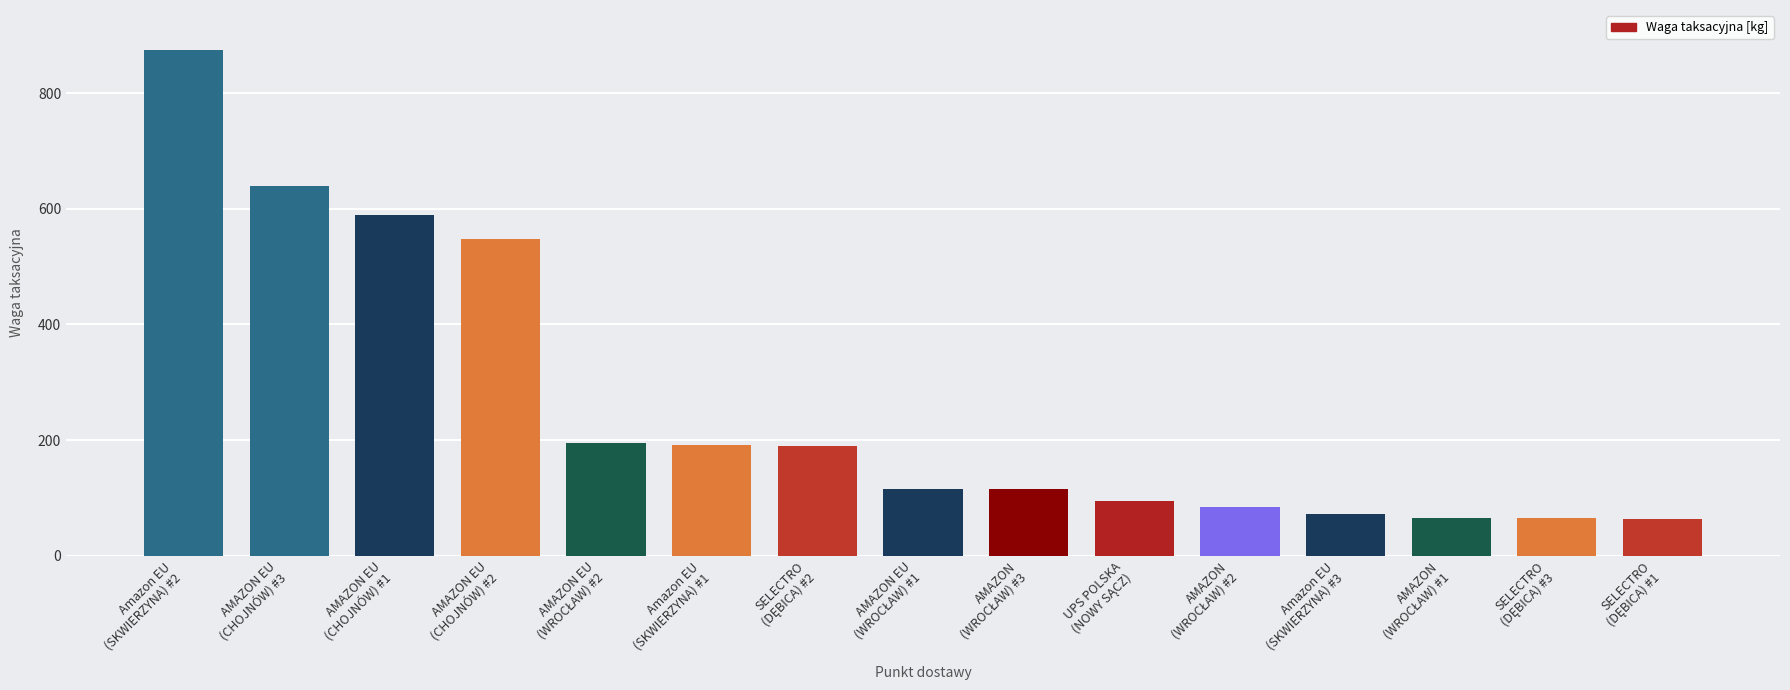

What is the value of the 12th bar from the left?

72.5